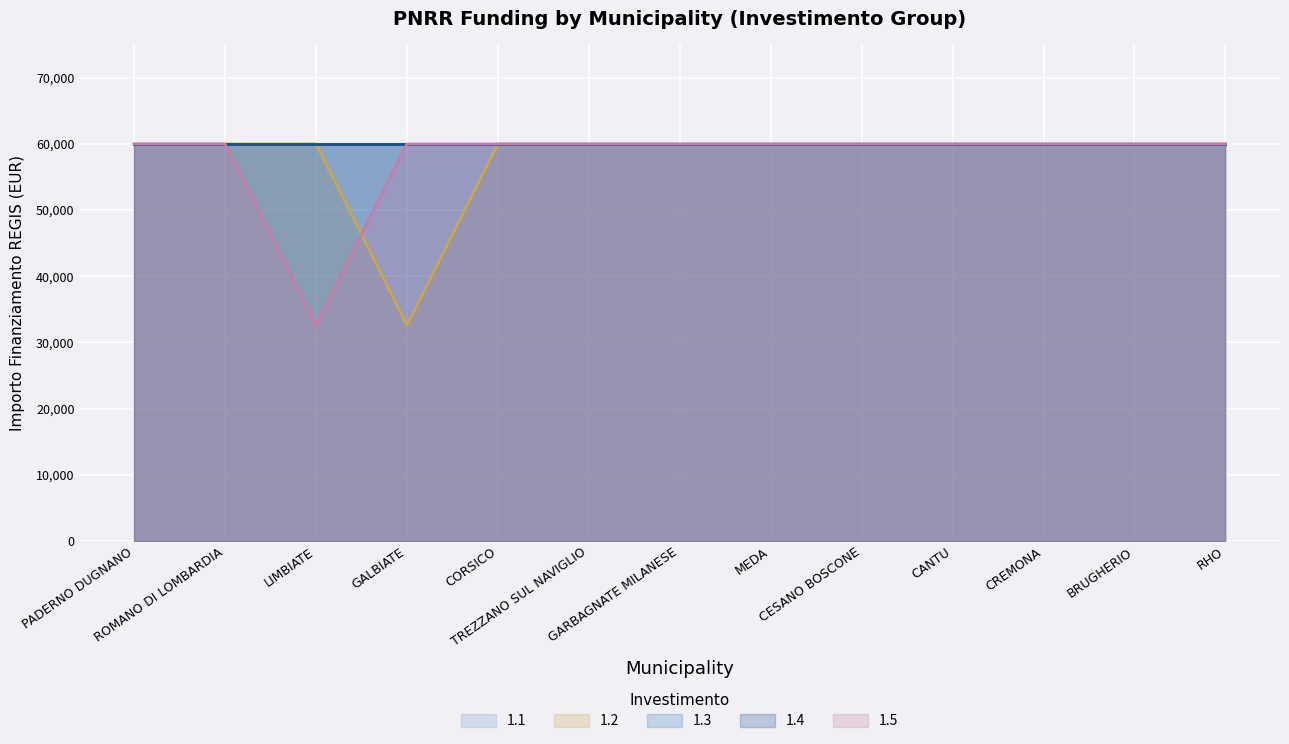

What is the sum of the 1.5 values at TREZZANO SUL NAVIGLIO and CREMONA?

119932